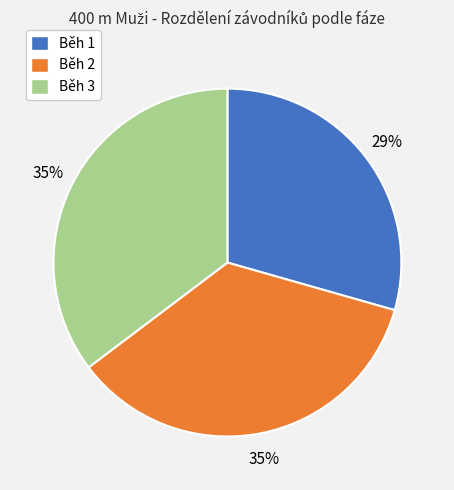

Is there a majority slice in this chart?

No